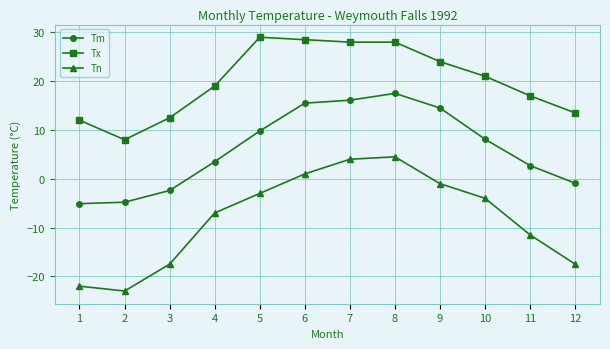

At how many categories does at least one series exceed 14?

8